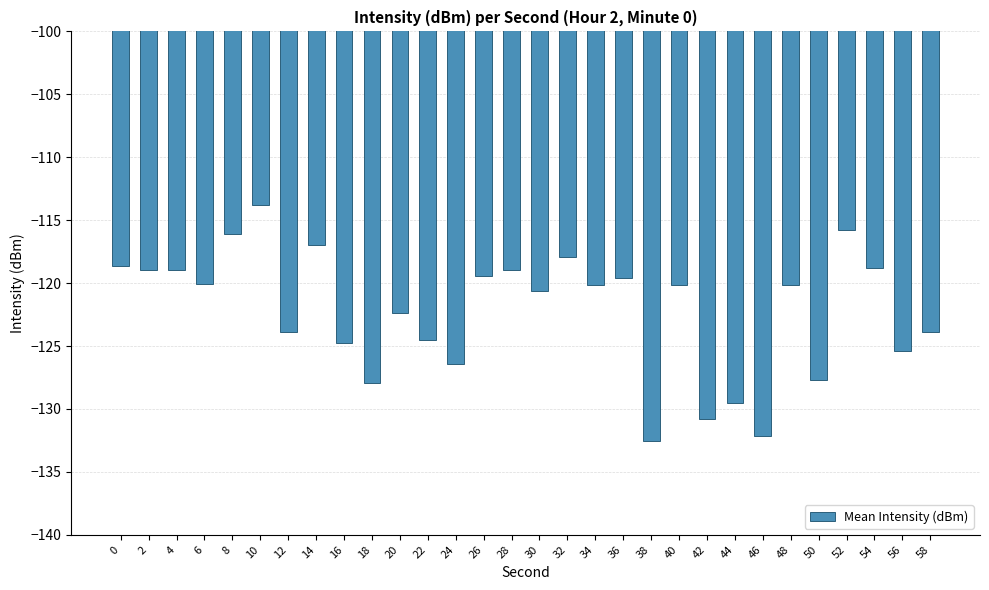

Which label corresponds to the largest value in the chart?

10